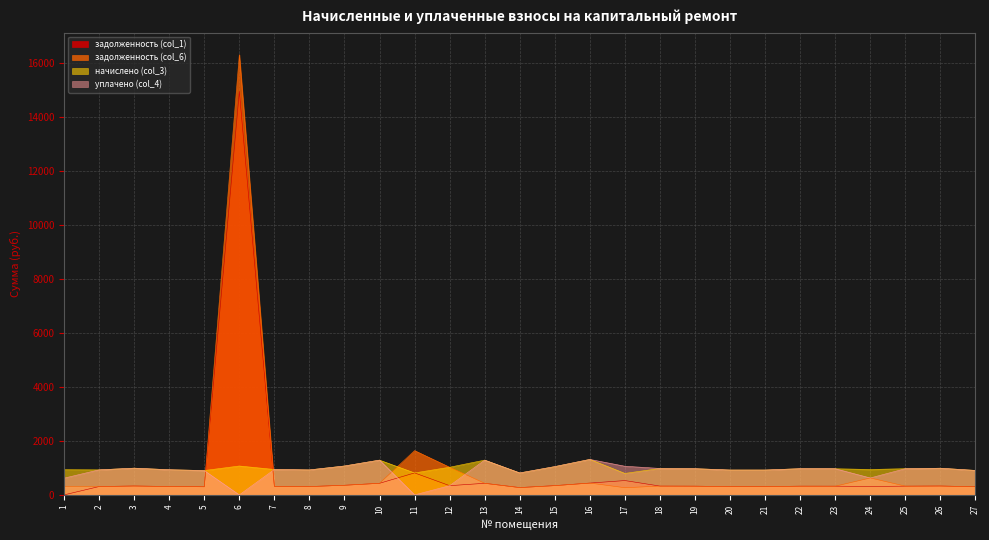

What is the difference between the maximum and minimum values in the задолженность (col_6) series?

16058.2